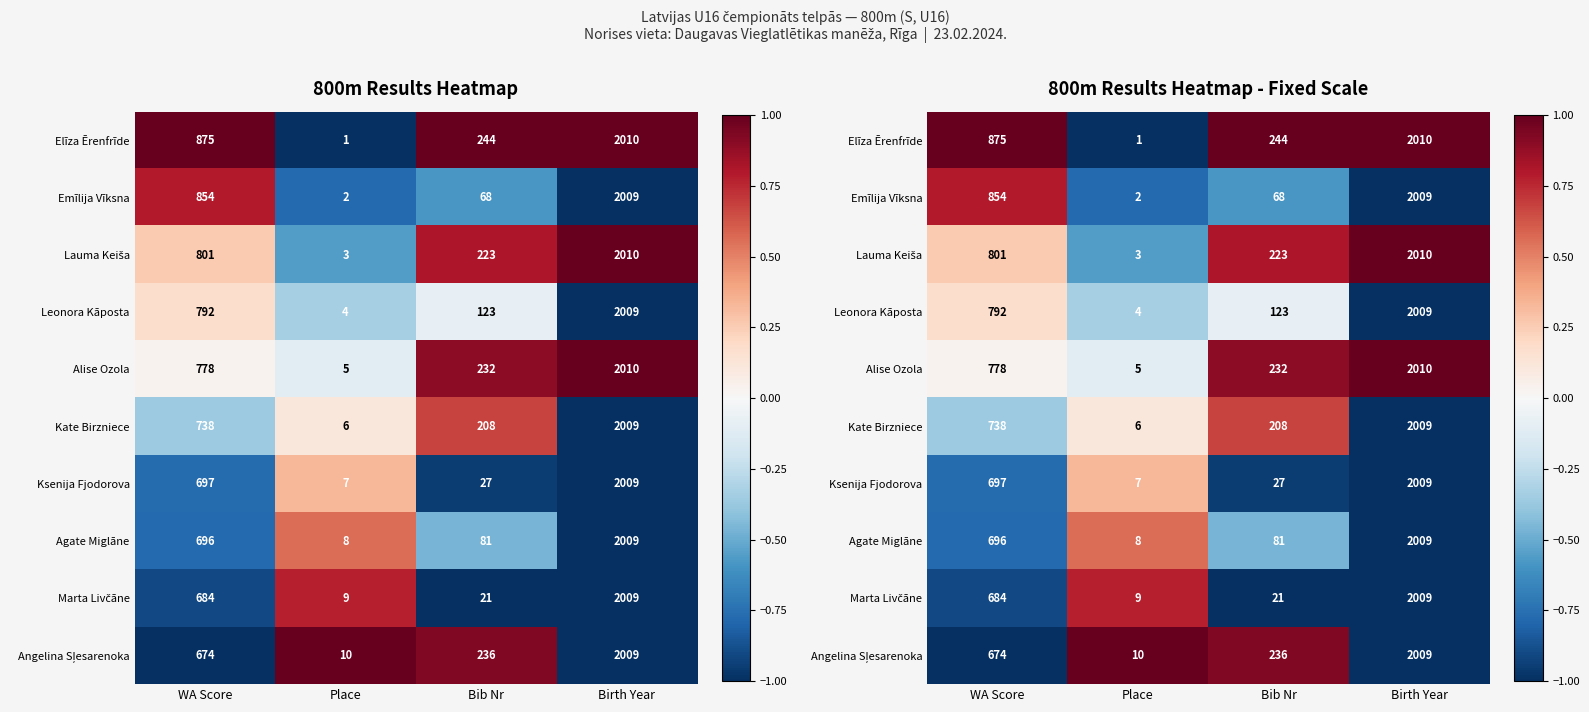

Which series has the largest total across all categories?

Elīza Ērenfrīde